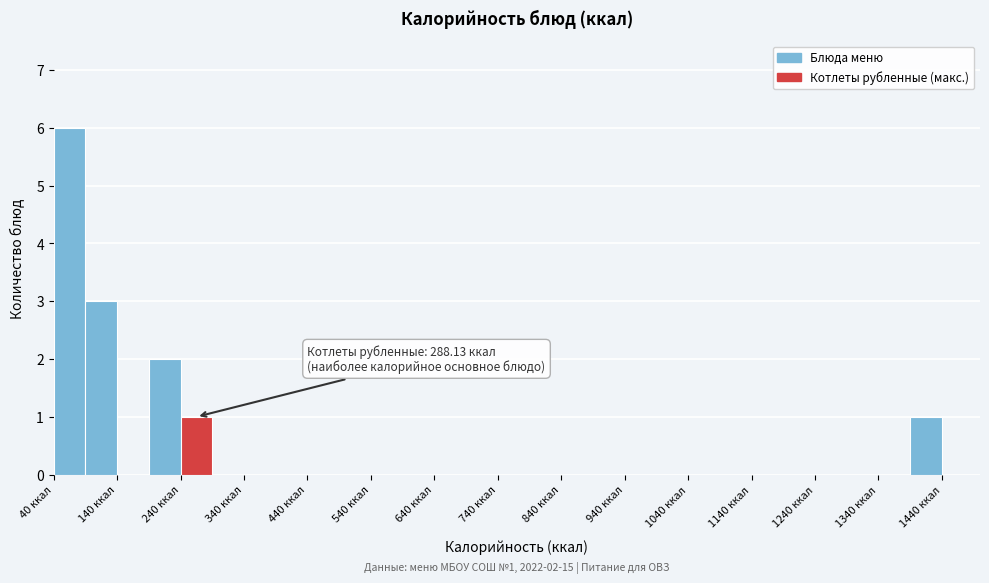

Which range on the x-axis has the tallest bar?

40 to 90